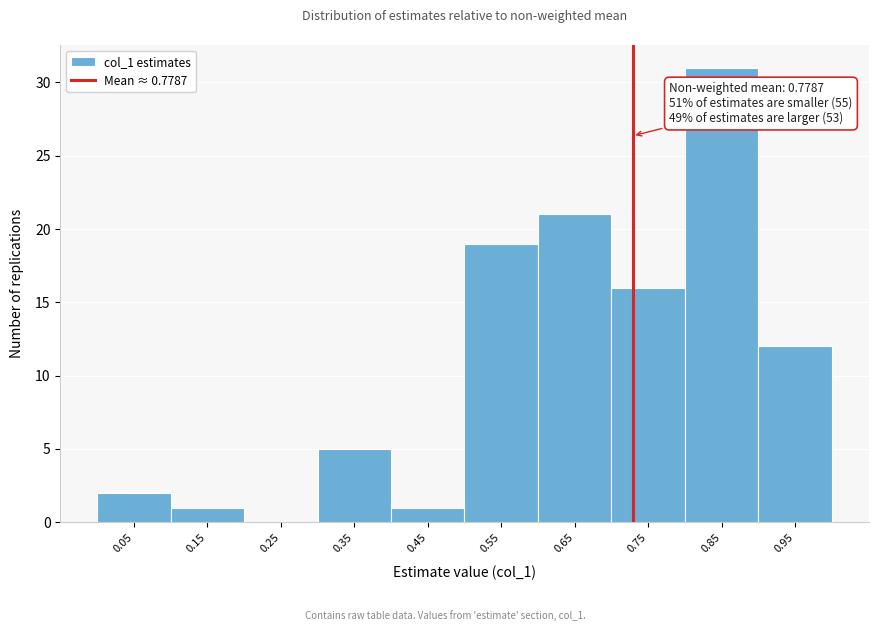

Reading left to right, list all the values displayed in this chart.

0.05=2	0.15=1	0.25=0	0.35=5	0.45=1	0.55=19	0.65=21	0.75=16	0.85=31	0.95=12